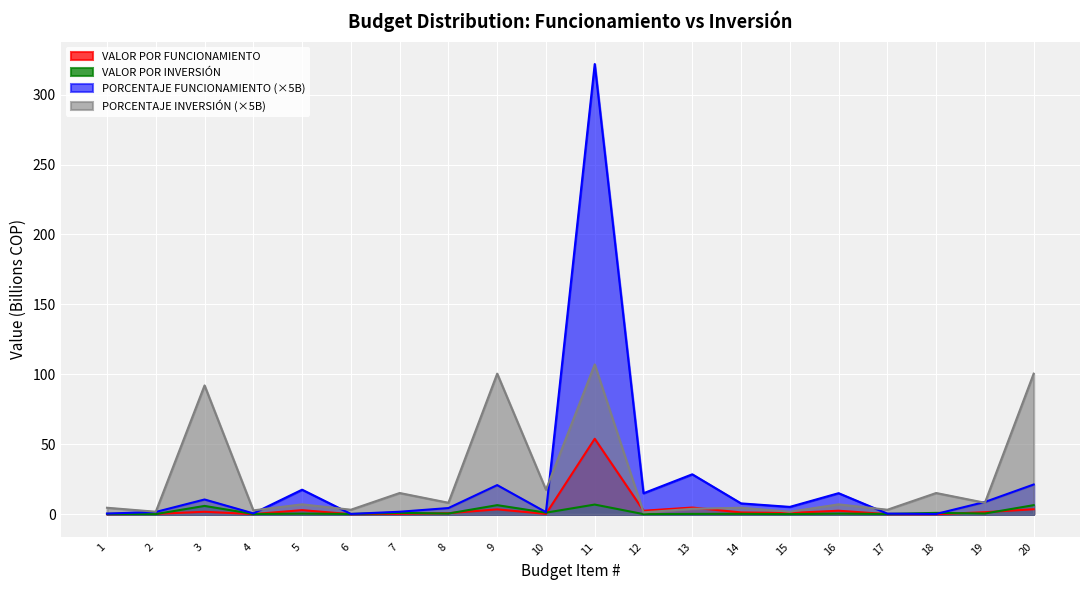

Read the VALOR POR FUNCIONAMIENTO value at 12.

2.5